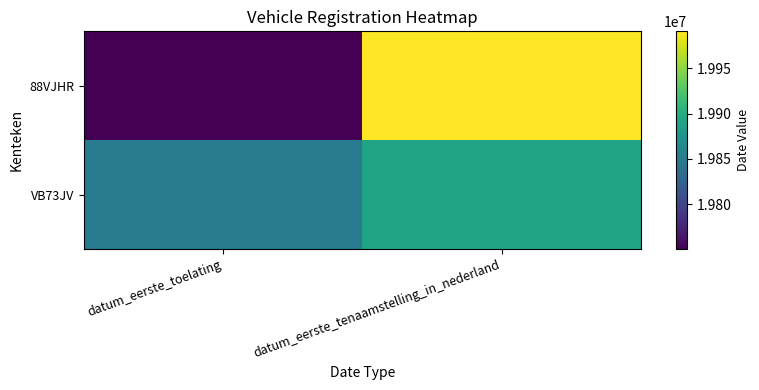

List the series in order of their peak value, lowest first.

VB73JV, 88VJHR